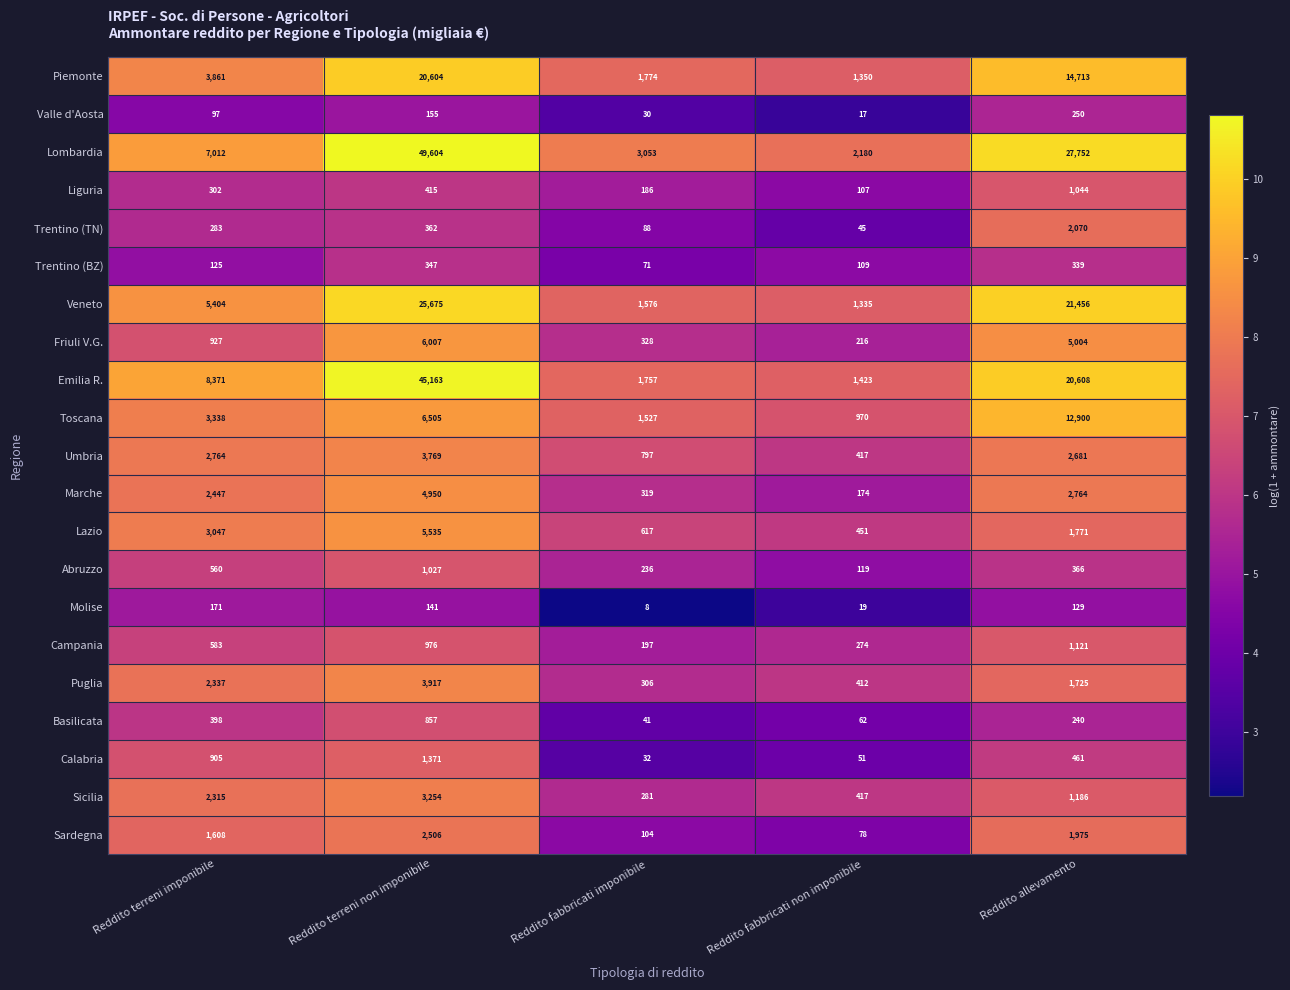

What is the sum of all Trentino (TN) values?

2848